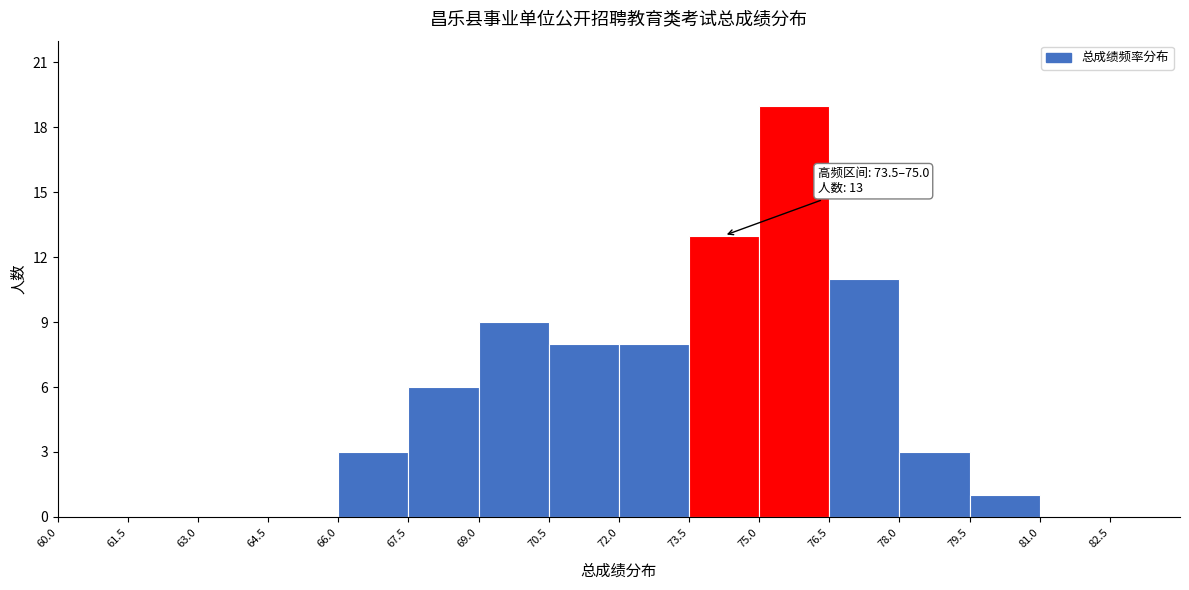

Over which range of the x-axis is the bar tallest?

75.0 to 76.5